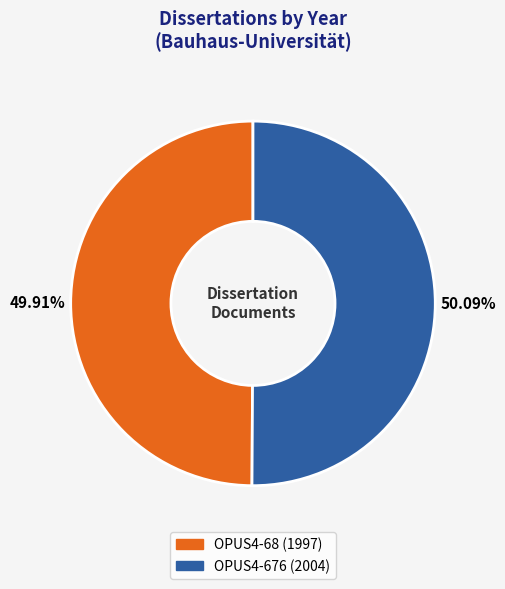

Is there a majority slice in this chart?

Yes